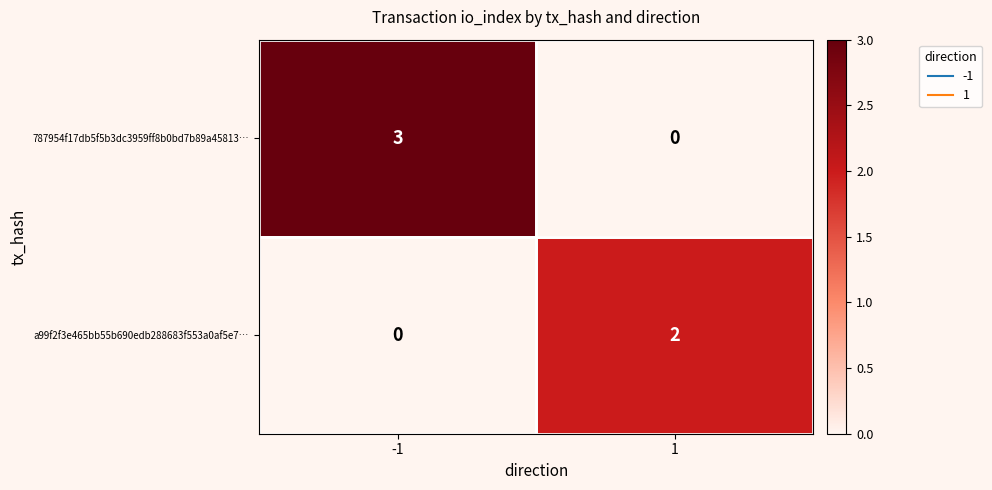

Rank the series by their average value, from highest to lowest.

787954f17db5f5b3dc3959ff8b0bd7b89a45813…, a99f2f3e465bb55b690edb288683f553a0af5e7…